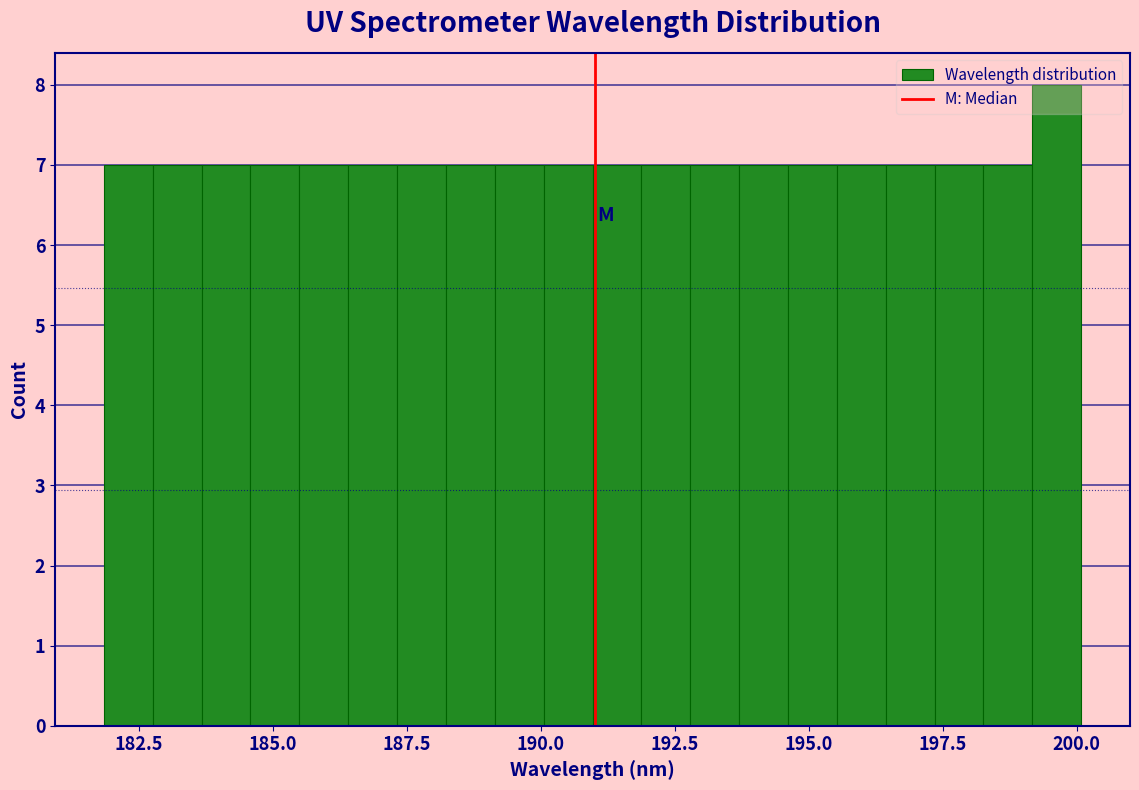

Read against the x-axis, roughly where is the centre of the tallest bar?

199.5